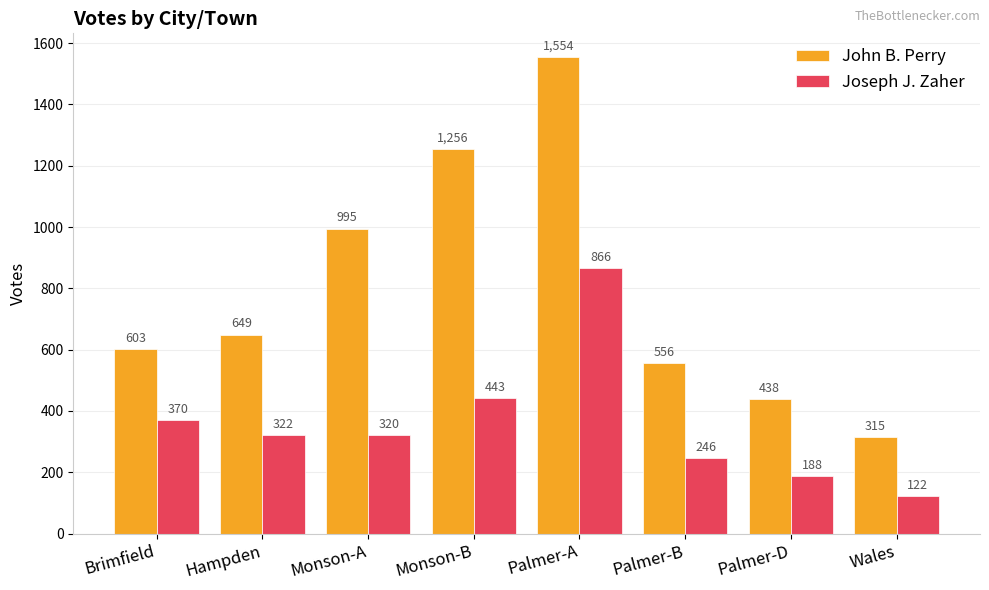

Which series has the largest total across all categories?

John B. Perry